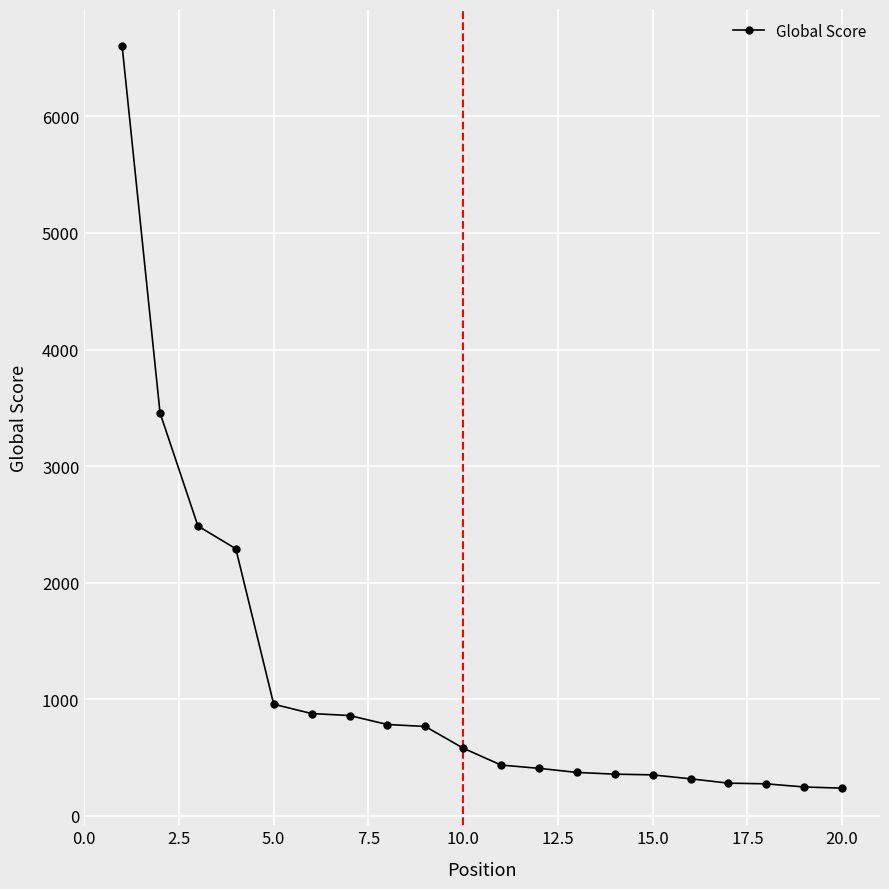

What is the greatest value displayed?

6603